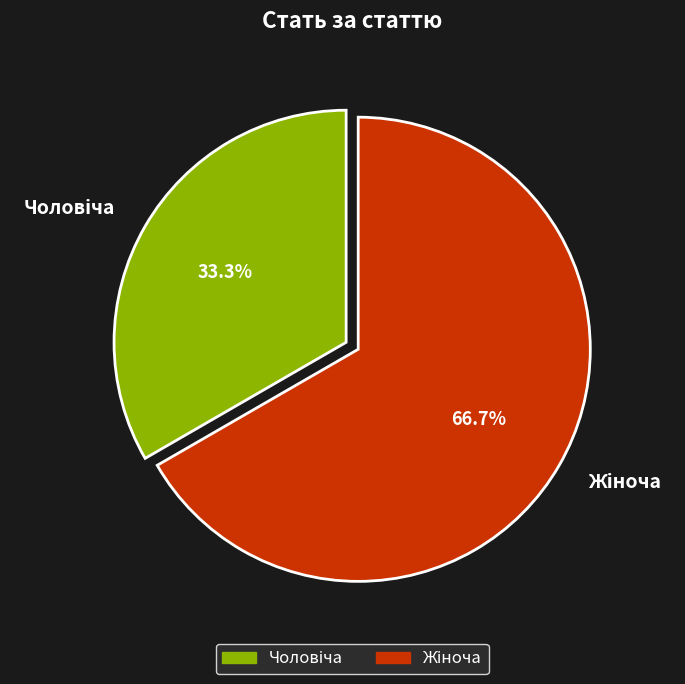

Is there any slice that represents more than half of the pie?

Yes